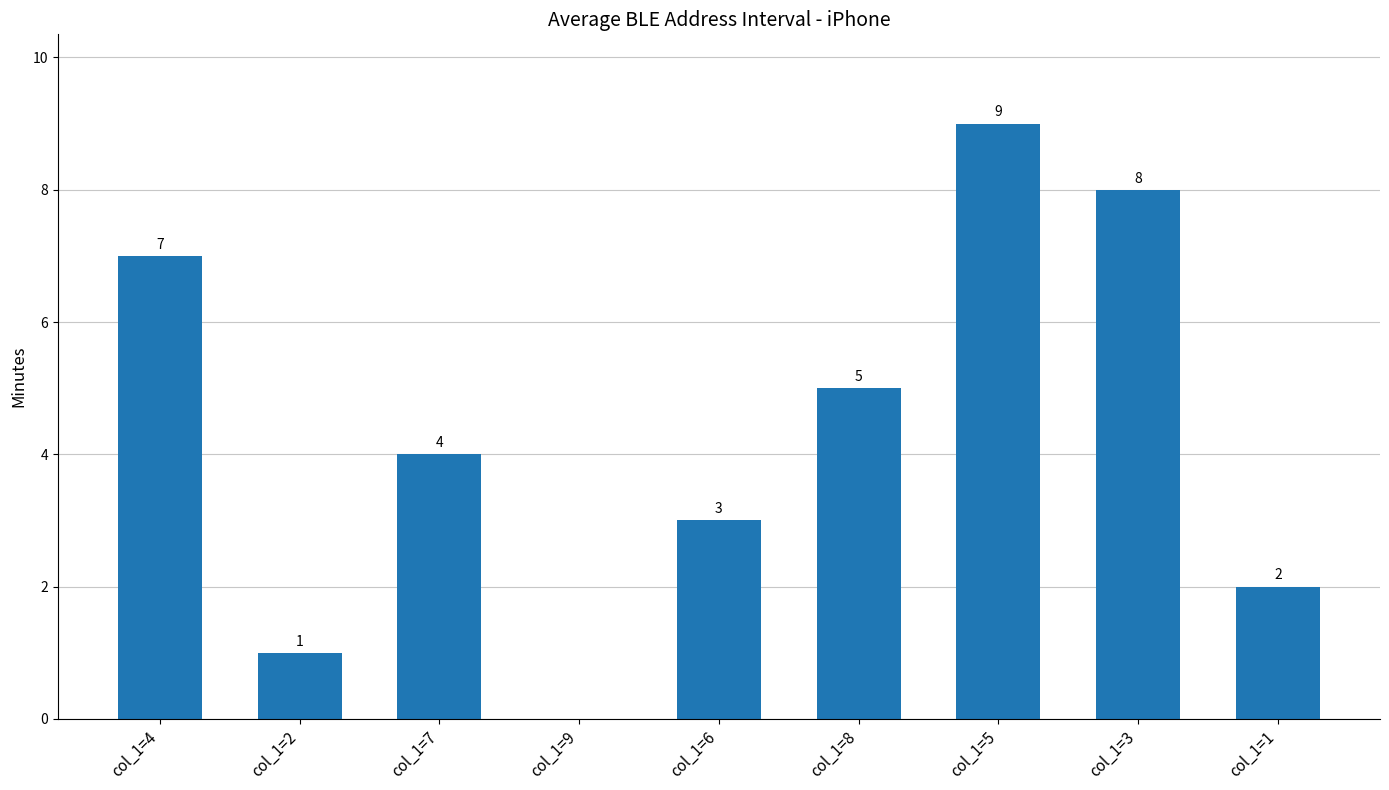

Reading left to right, extract all data points from this chart.

col_1=4=7	col_1=2=1	col_1=7=4	col_1=9=0	col_1=6=3	col_1=8=5	col_1=5=9	col_1=3=8	col_1=1=2